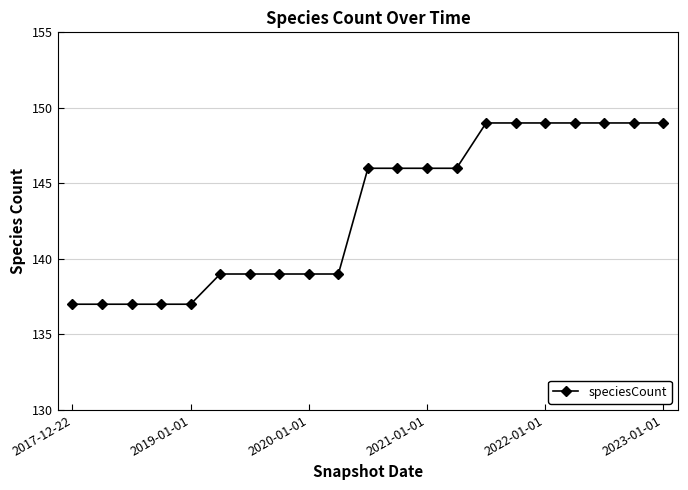

How many data points does each series have?

21